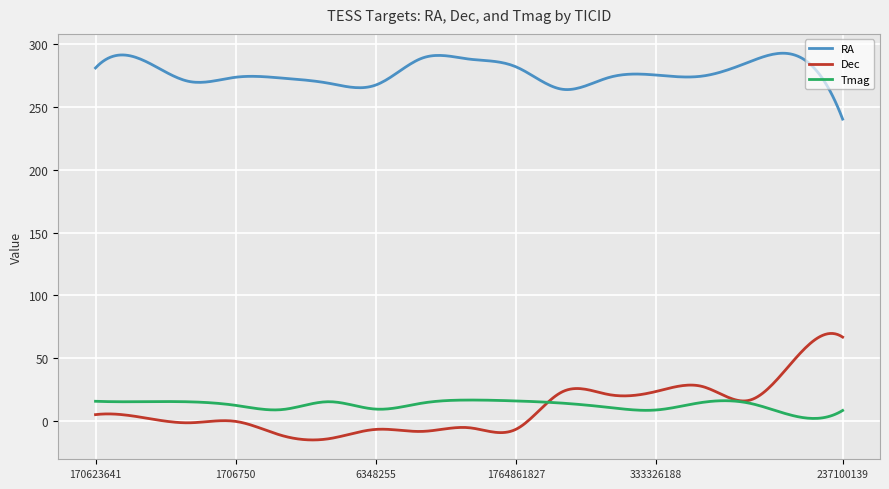

Which series has the widest spread of values?

Dec